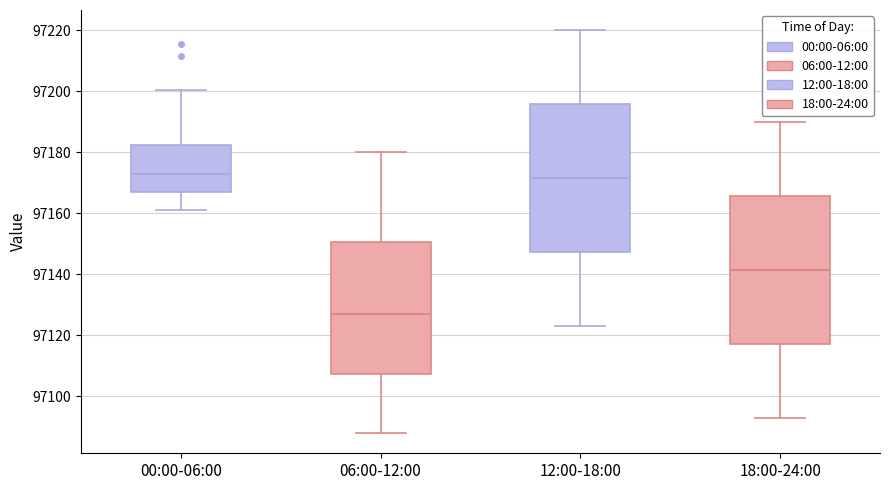

Where does the lower whisker of the box for 18:00-24:00 end on the y-axis? The values are not printed on the chart, so give them approximately, as read against the axis.

97094